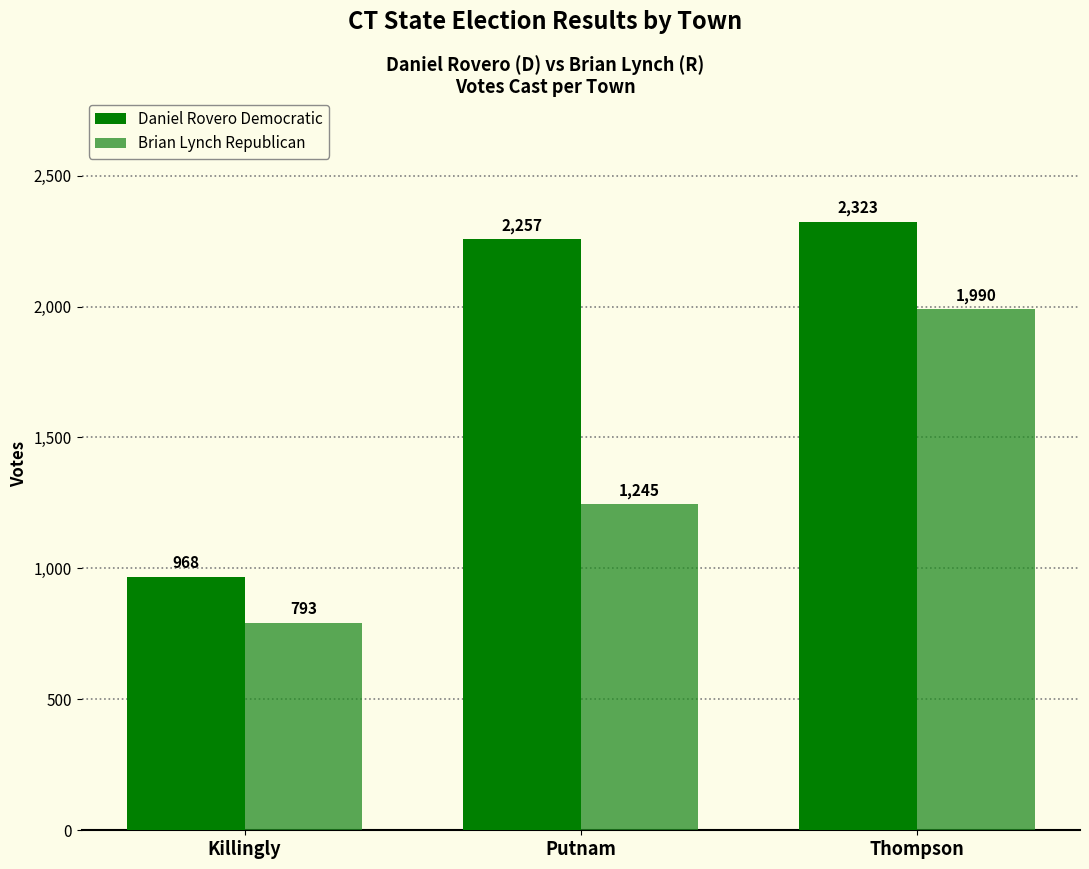

Which label corresponds to the largest value in the chart?

Thompson